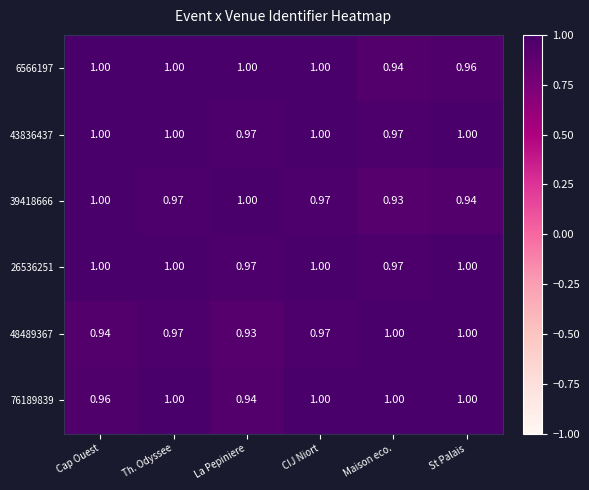

Where is 76189839 nearest to the value 0?

La Pepiniere